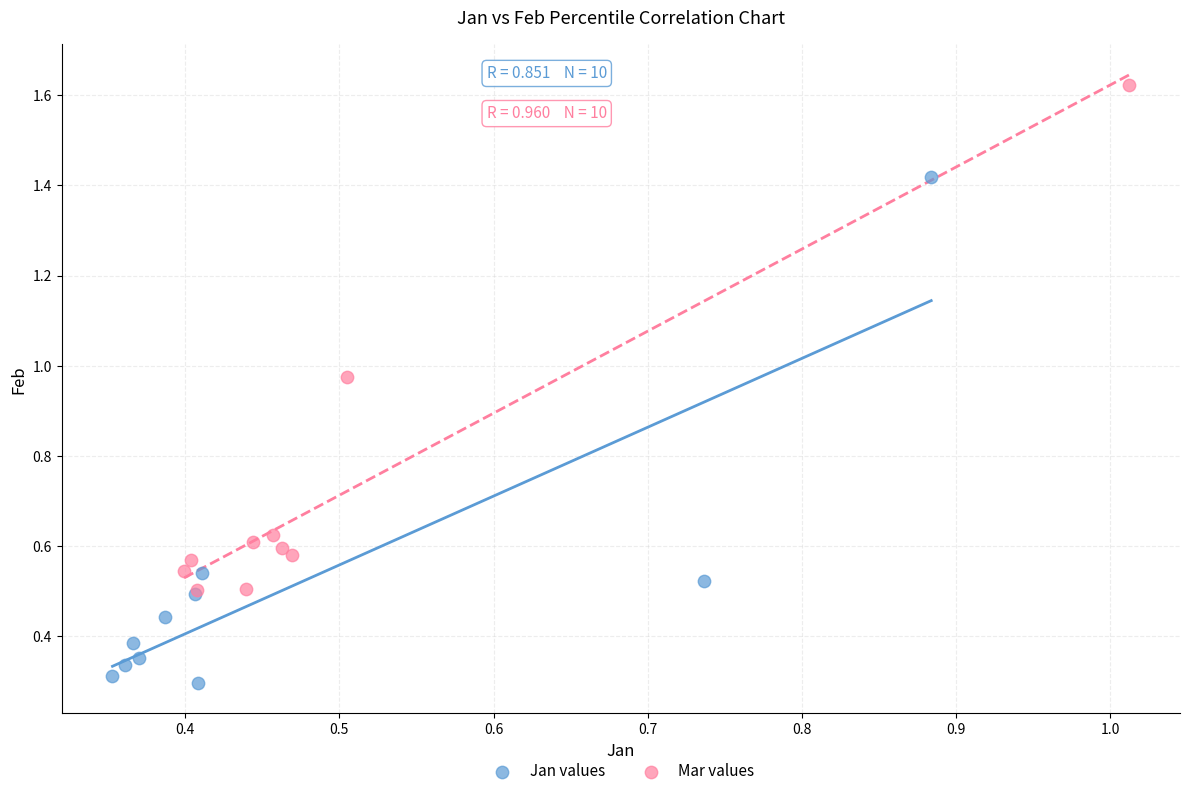

Which series contains the highest Y value?

Mar values